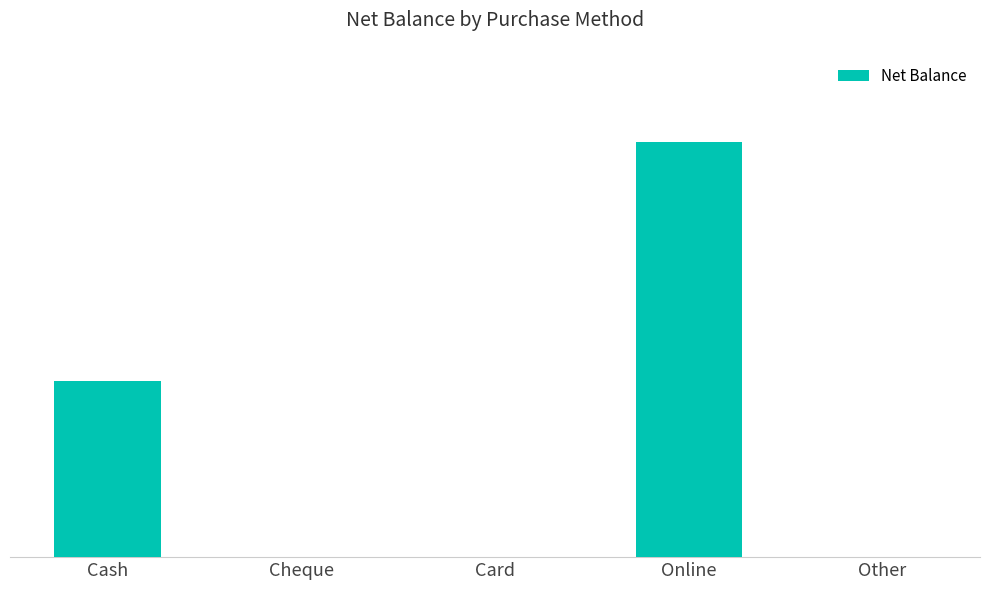

Are the bars horizontal?

No